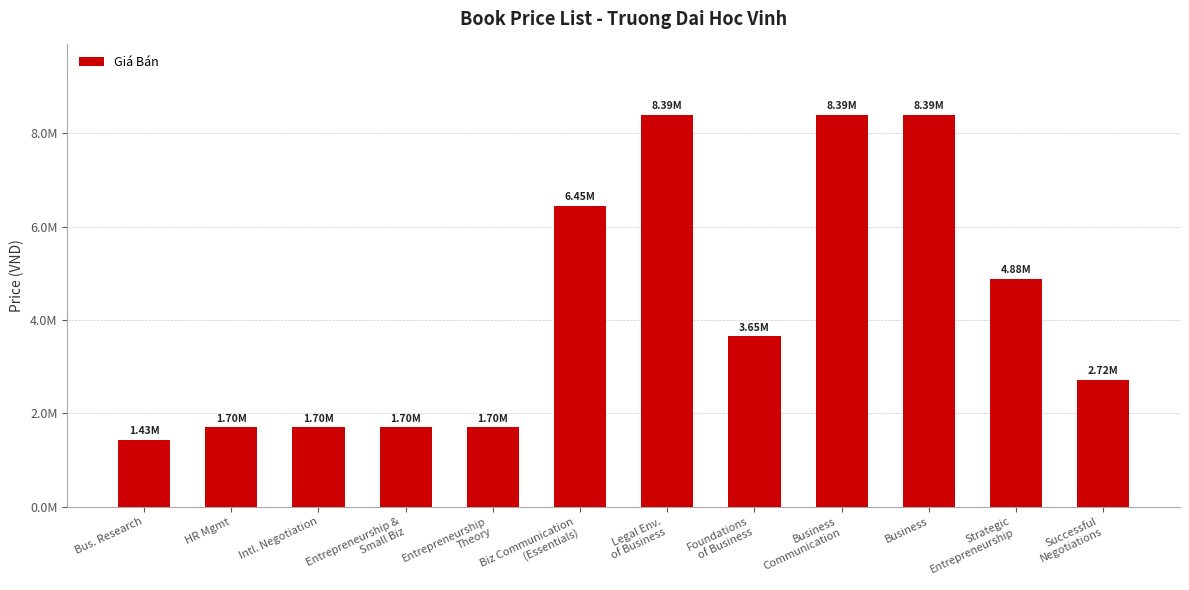

What is the change in value from Business
Communication to Successful
Negotiations?

-5675000